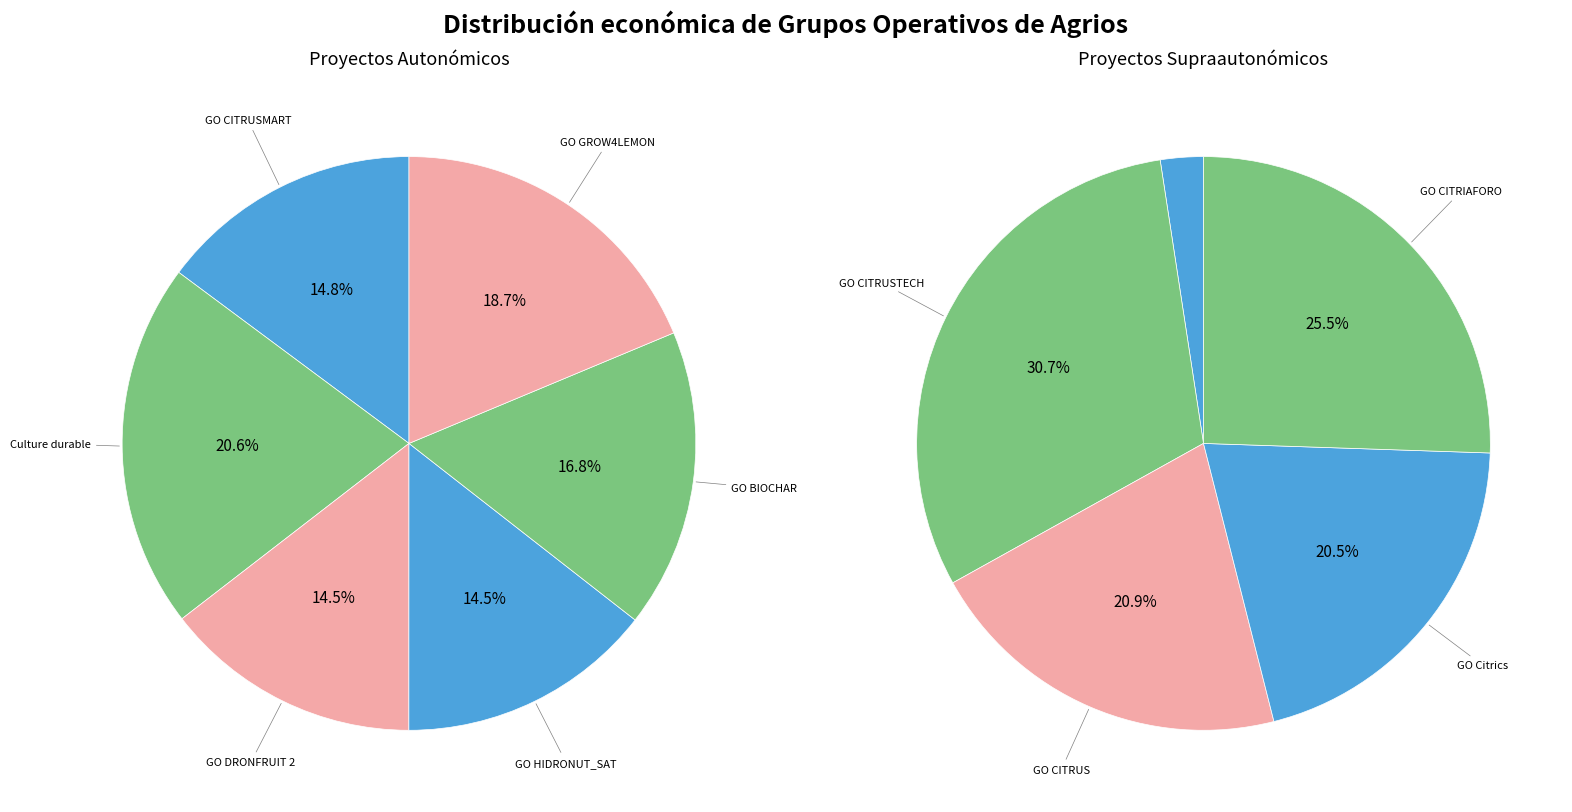

The GO CITRIAFORO slice represents 24% of the pie. True or false?

False